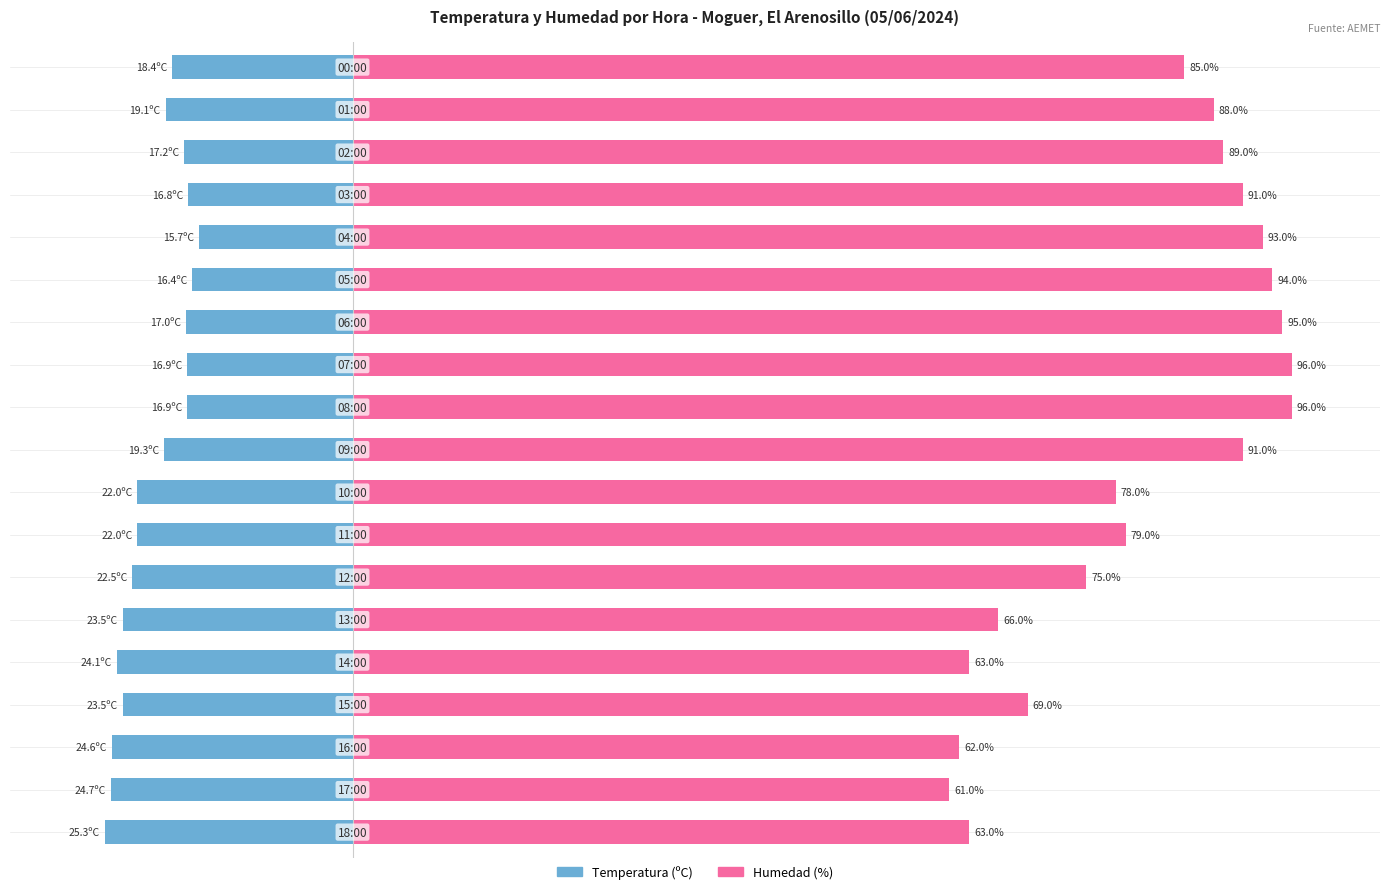

How many values in the Temperatura (ºC) series exceed -19?

8